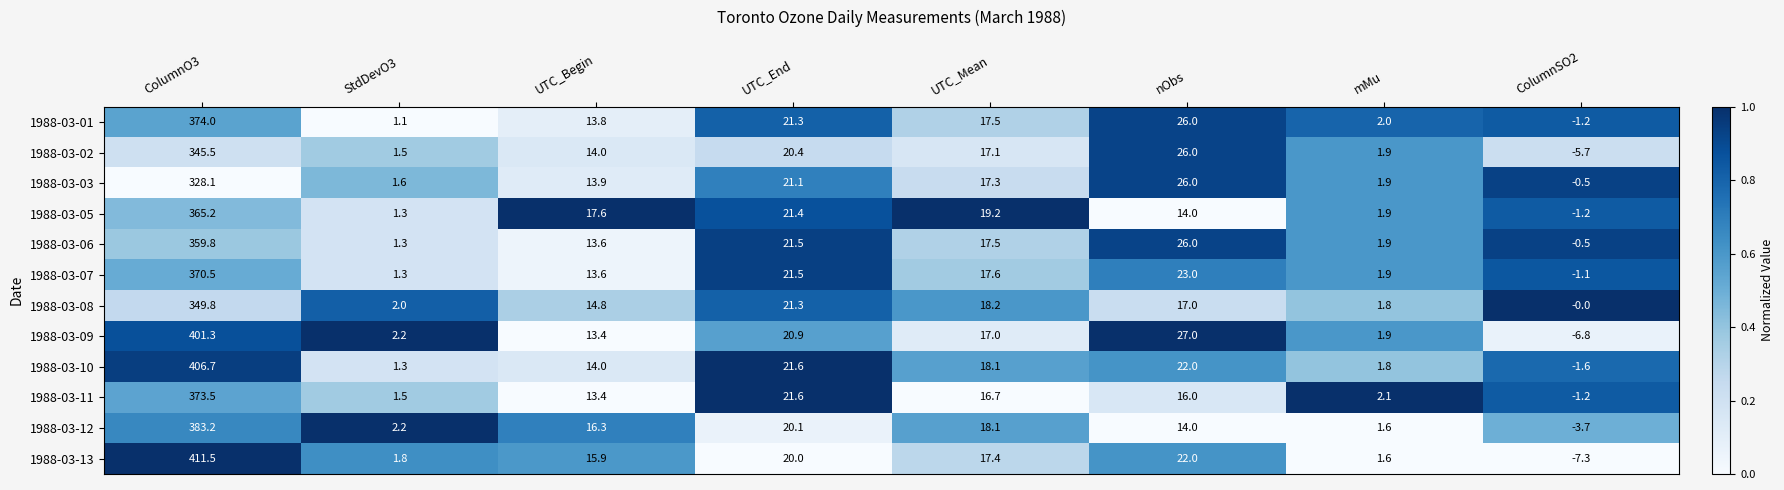

At which label does 1988-03-02 first exceed 17?

ColumnO3